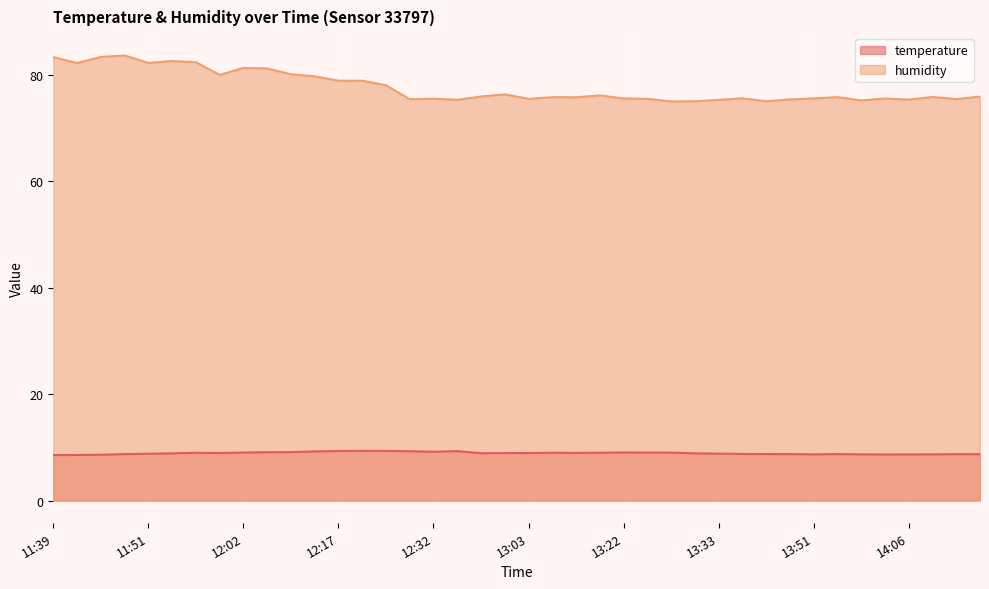

True or false: temperature has a value of 14.9 at 14:03.

False